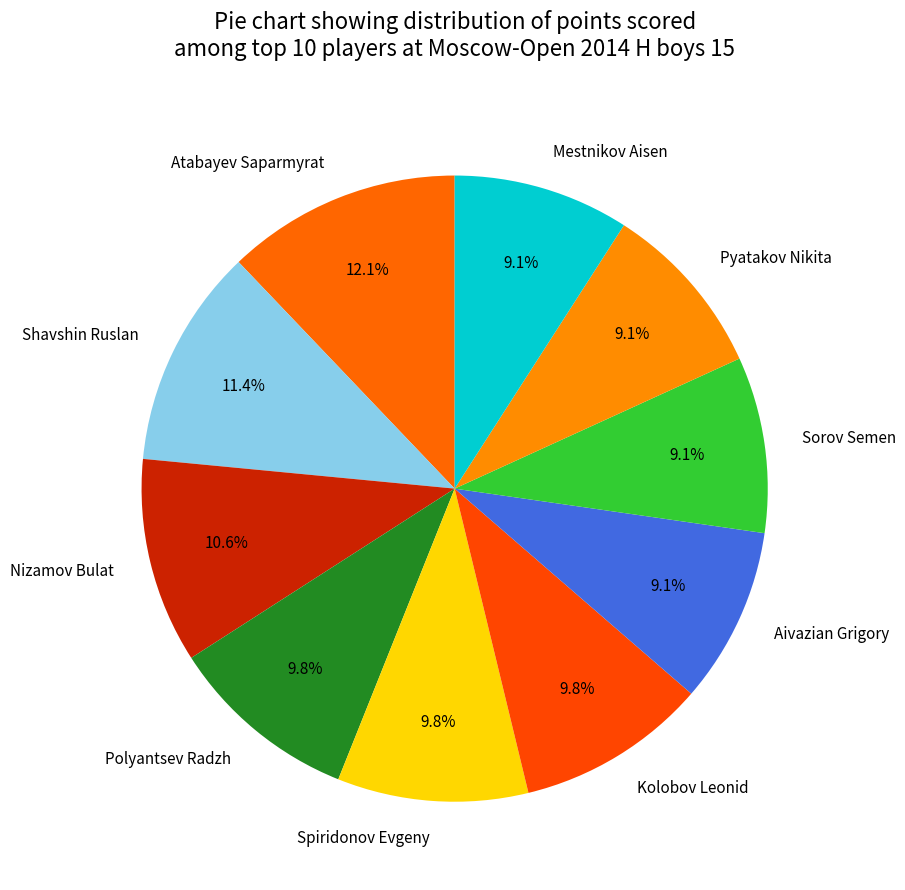

Does any single category account for the majority?

No